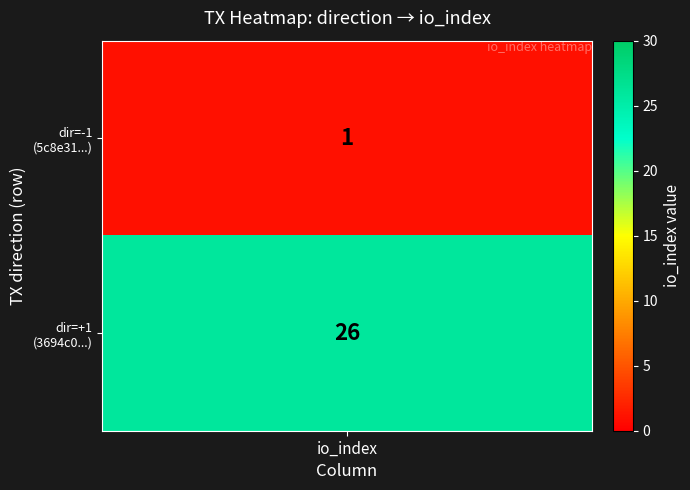

The value of 1 at 1 is 35. True or false?

False